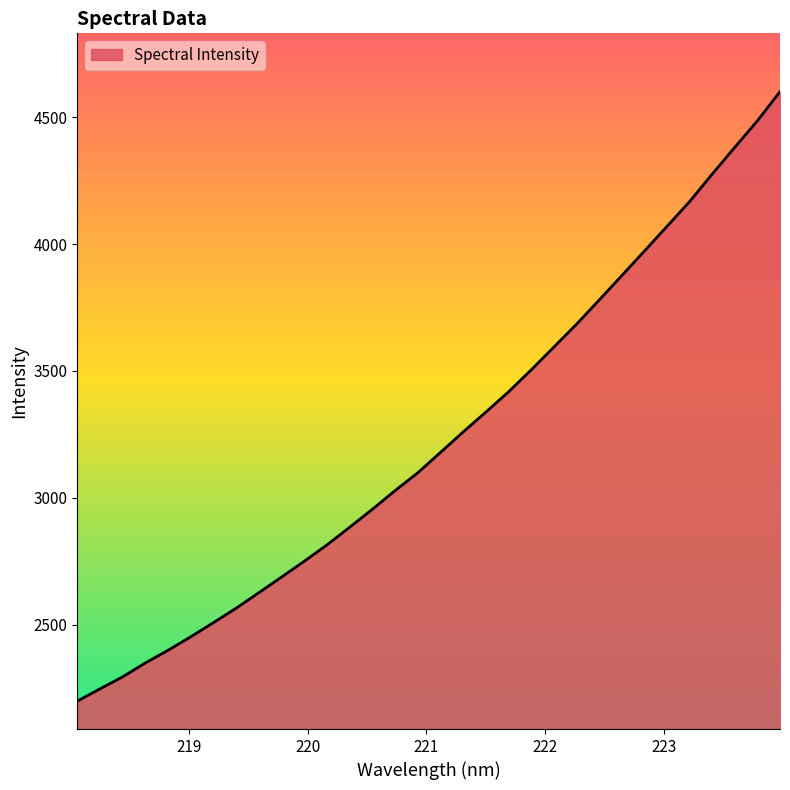

What is the minimum value shown in the chart?

2198.3